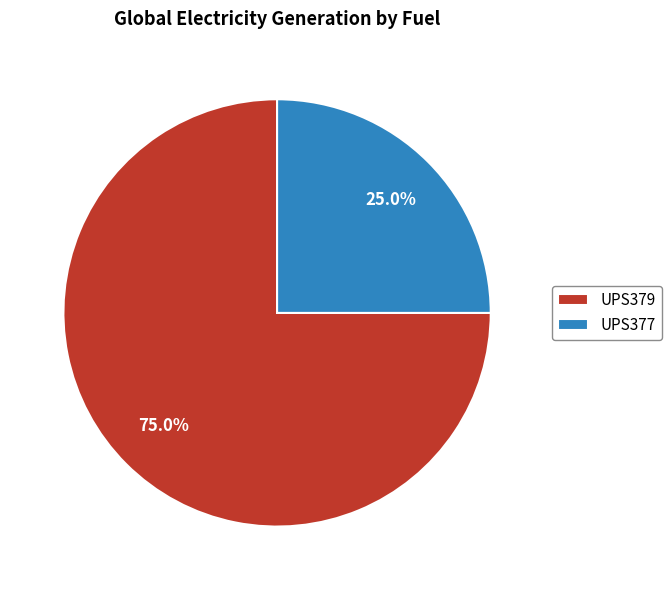

How many slices are in this pie chart?

2